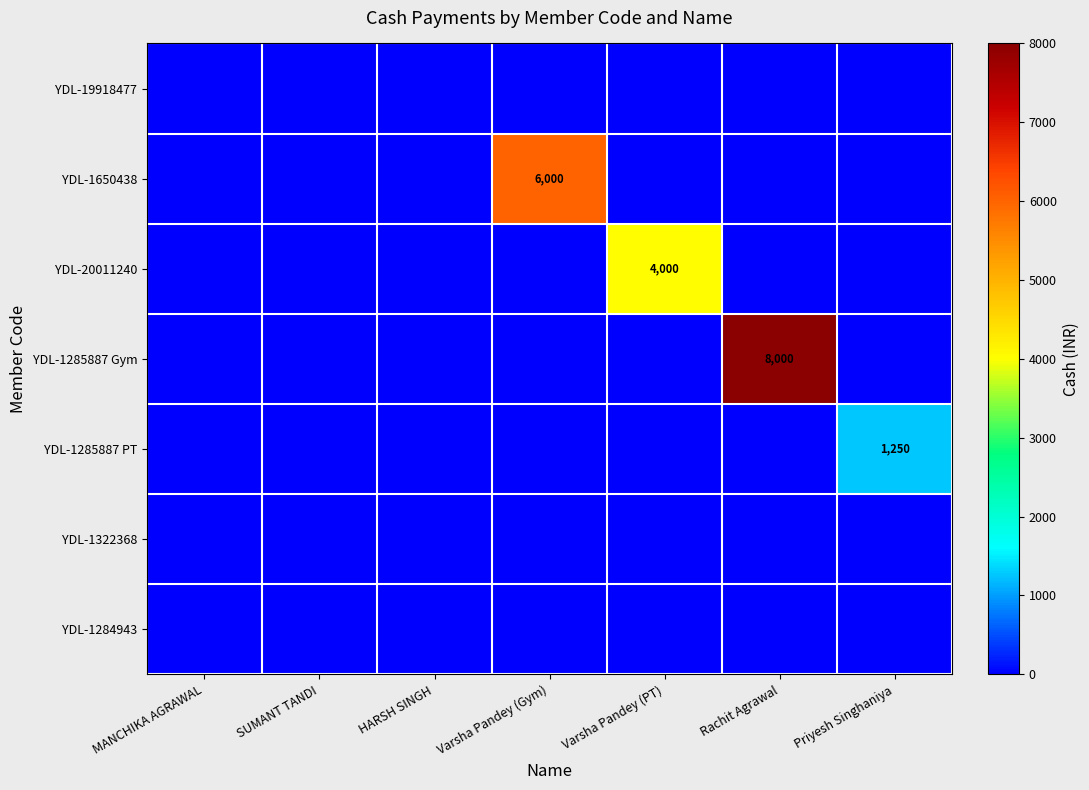

True or false: YDL-1285887 PT has a value of 0 at Varsha Pandey (Gym).

True